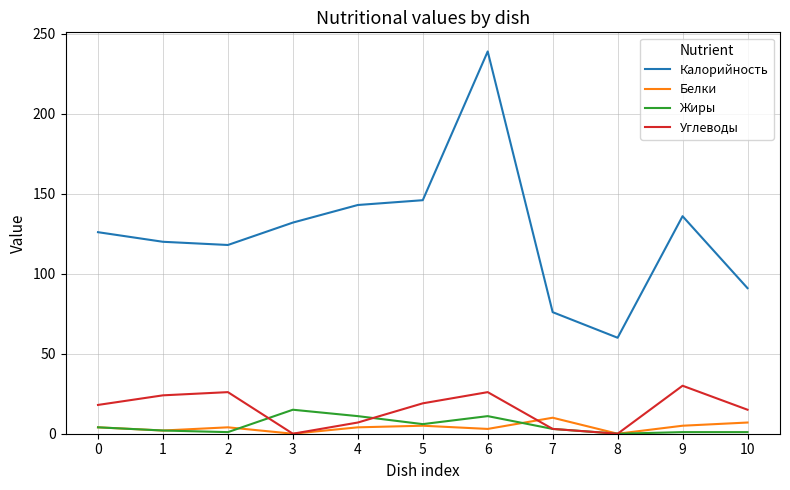

What is the maximum value for Углеводы?

30